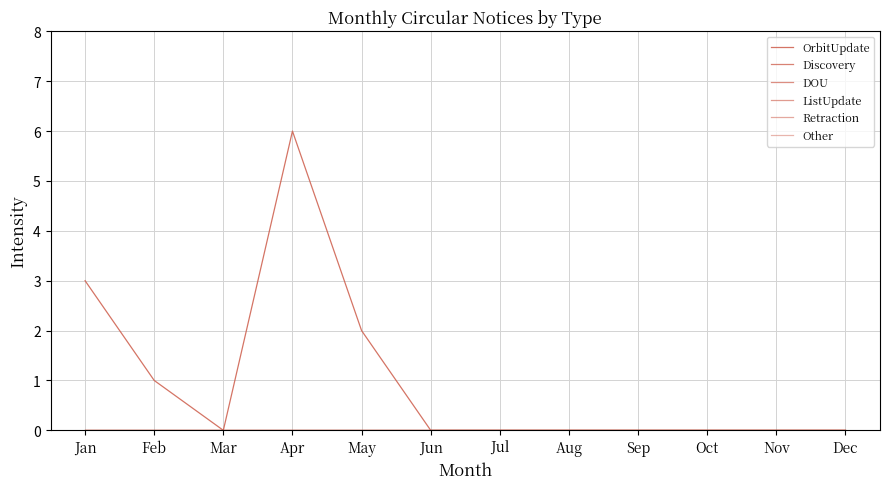

Does the chart display data point markers on the line(s)?

No